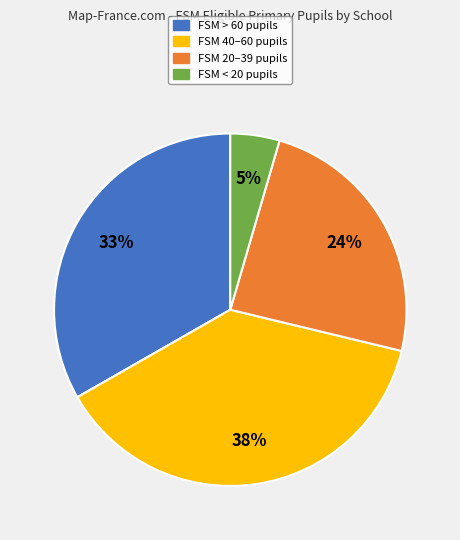

To the nearest percent, what is the average slice percentage?

25%